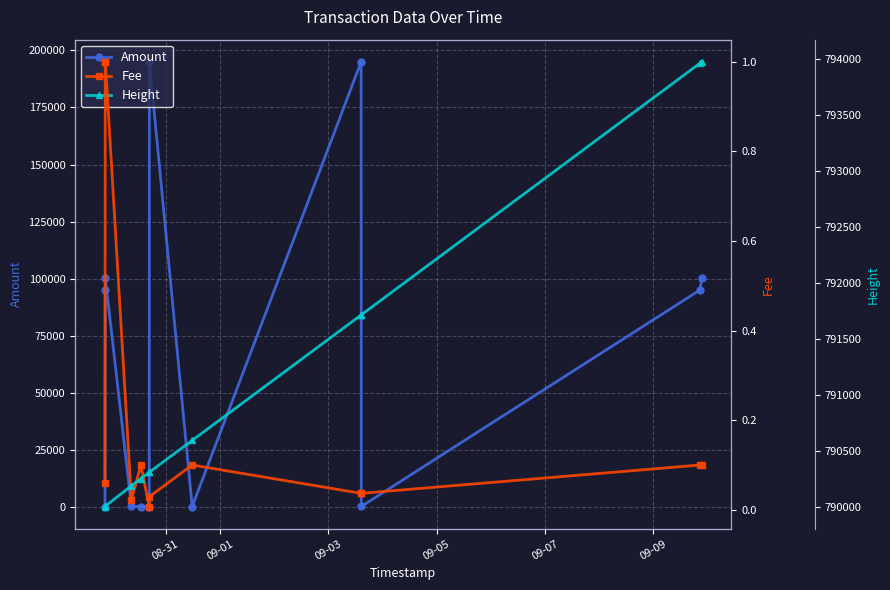

At how many categories does at least one series exceed 646083?

12